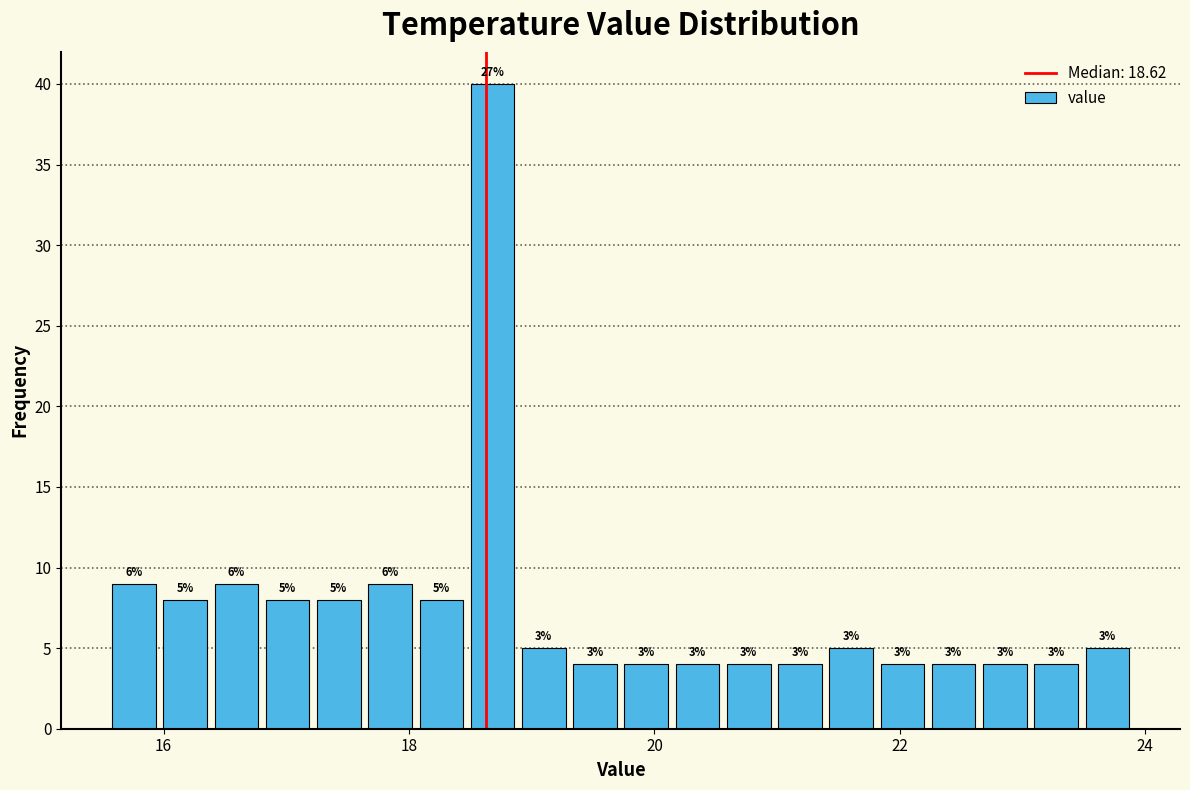

Read against the x-axis, roughly where is the centre of the tallest bar?

18.6